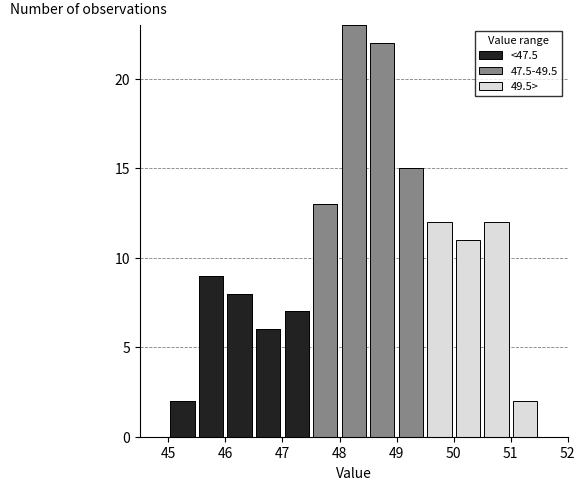

Which range on the x-axis has the tallest stacked bar (by total height)?

48.0 to 48.5